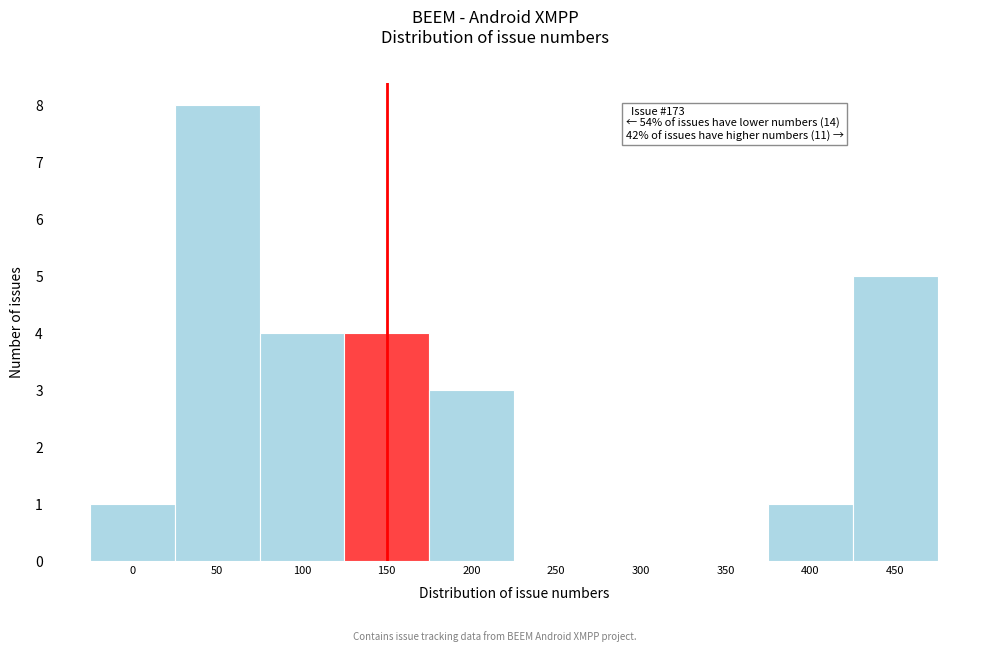

Reading left to right, transcribe all the data shown in this chart.

0=1	50=8	100=4	150=4	200=3	250=0	300=0	350=0	400=1	450=5